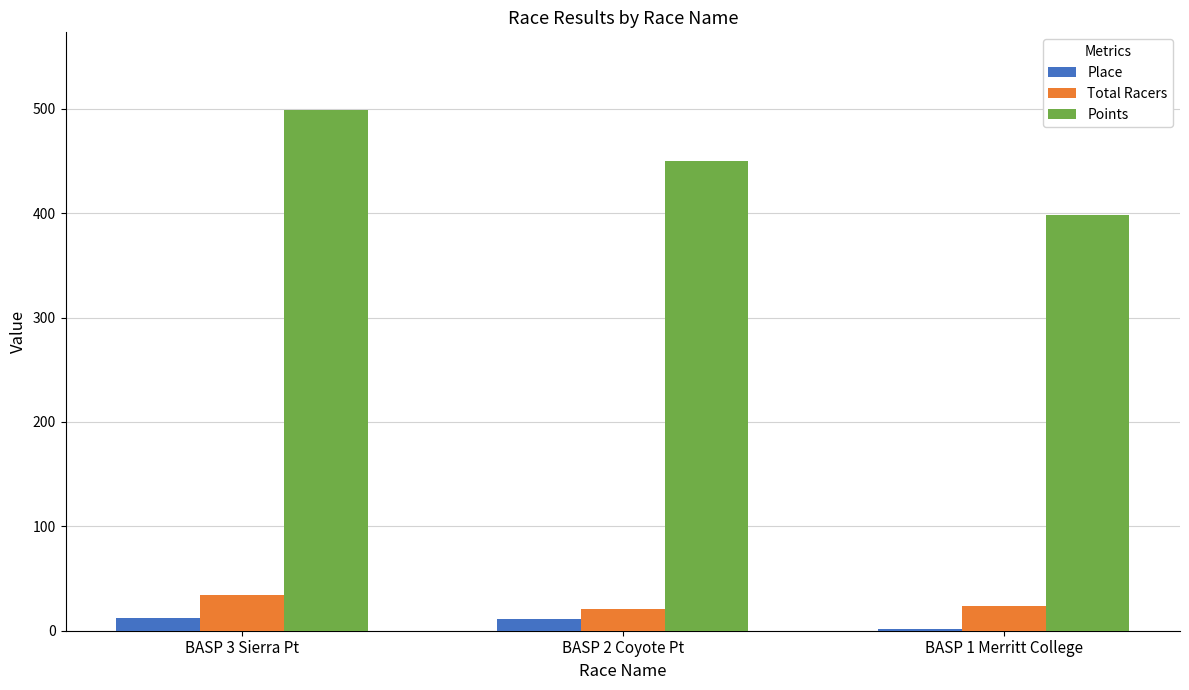

What position from the right is BASP 1 Merritt College?

1